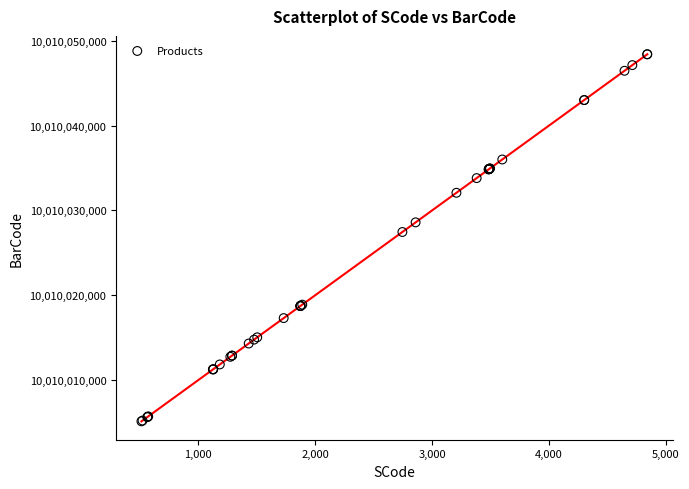

What Y value in the scatter plot is closest to 10010026779?

10010027461